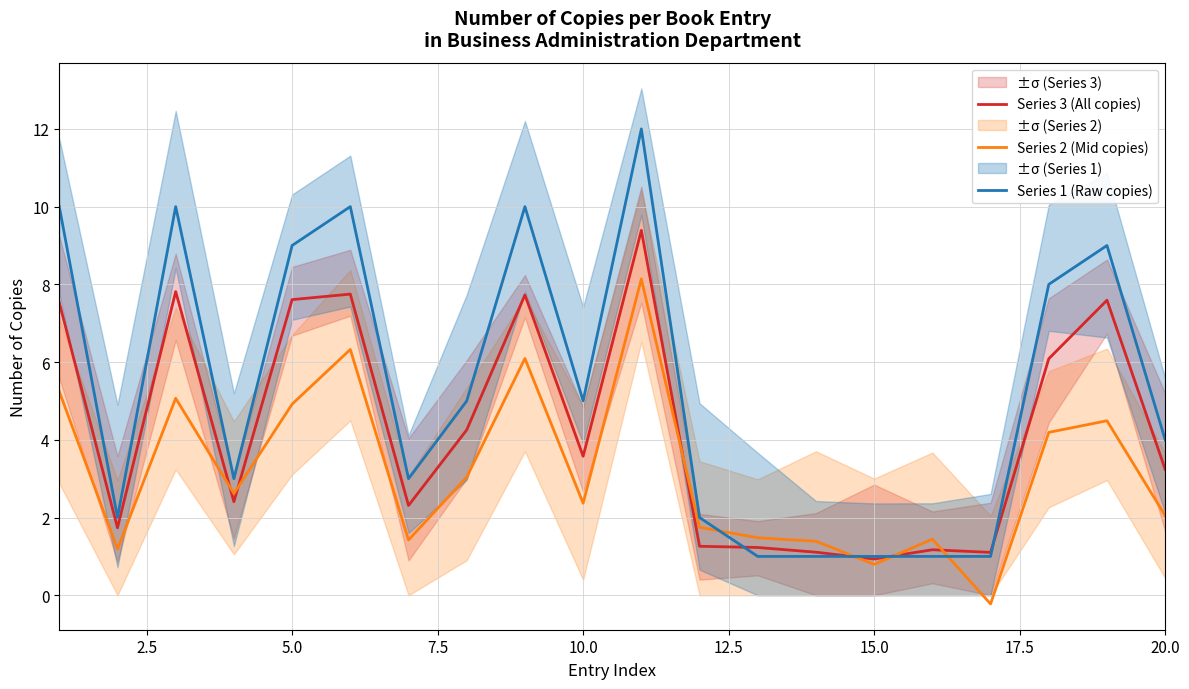

What is the difference between the maximum and second lowest values in the Series 1 (Raw copies) series?

11.0